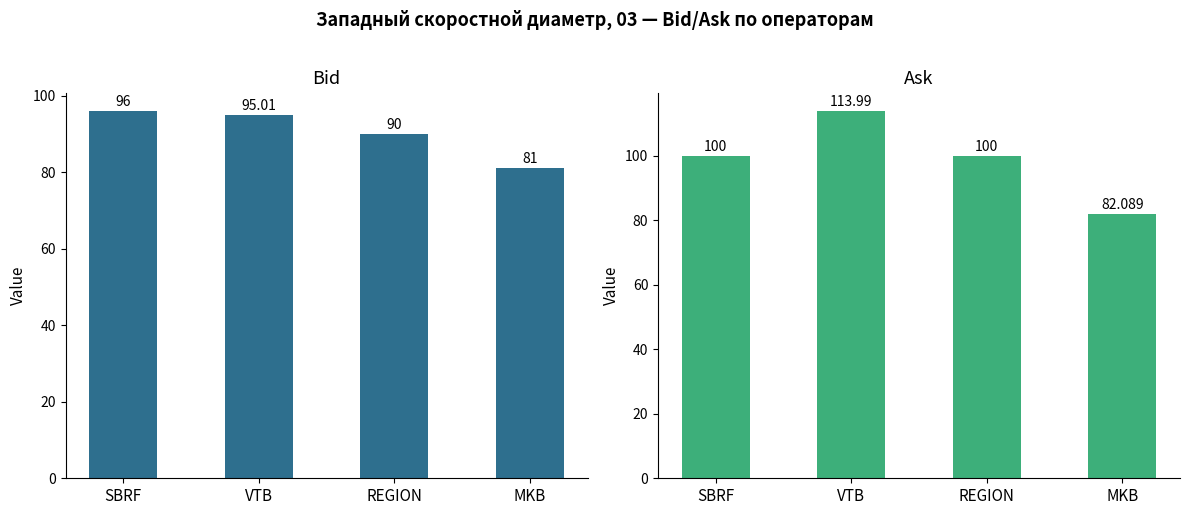

Which series has the largest range (max minus min)?

Ask